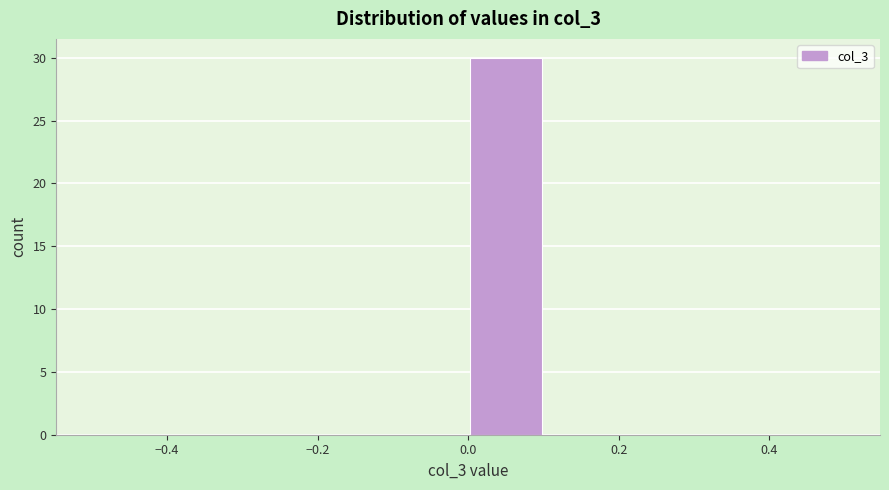

What is the height of the bar covering 0.0 to 0.1 on the x-axis? The values are not printed on the chart, so give them approximately, as read against the axis.

30